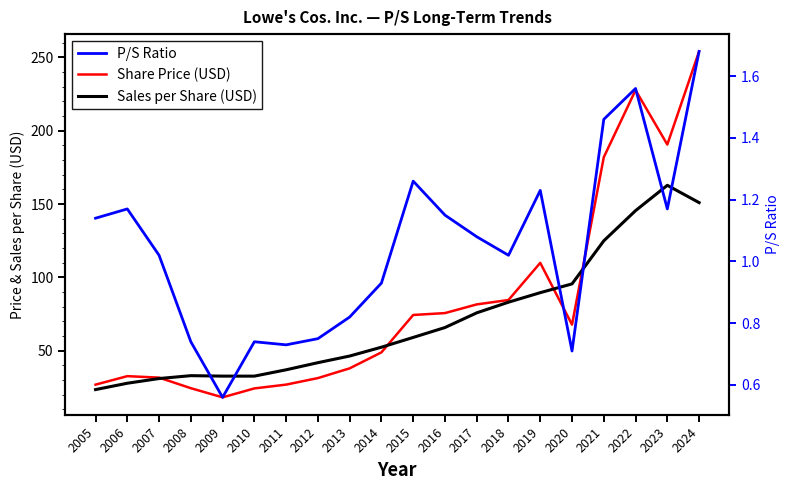

How many data points in Share Price (USD) are less than 67?

10